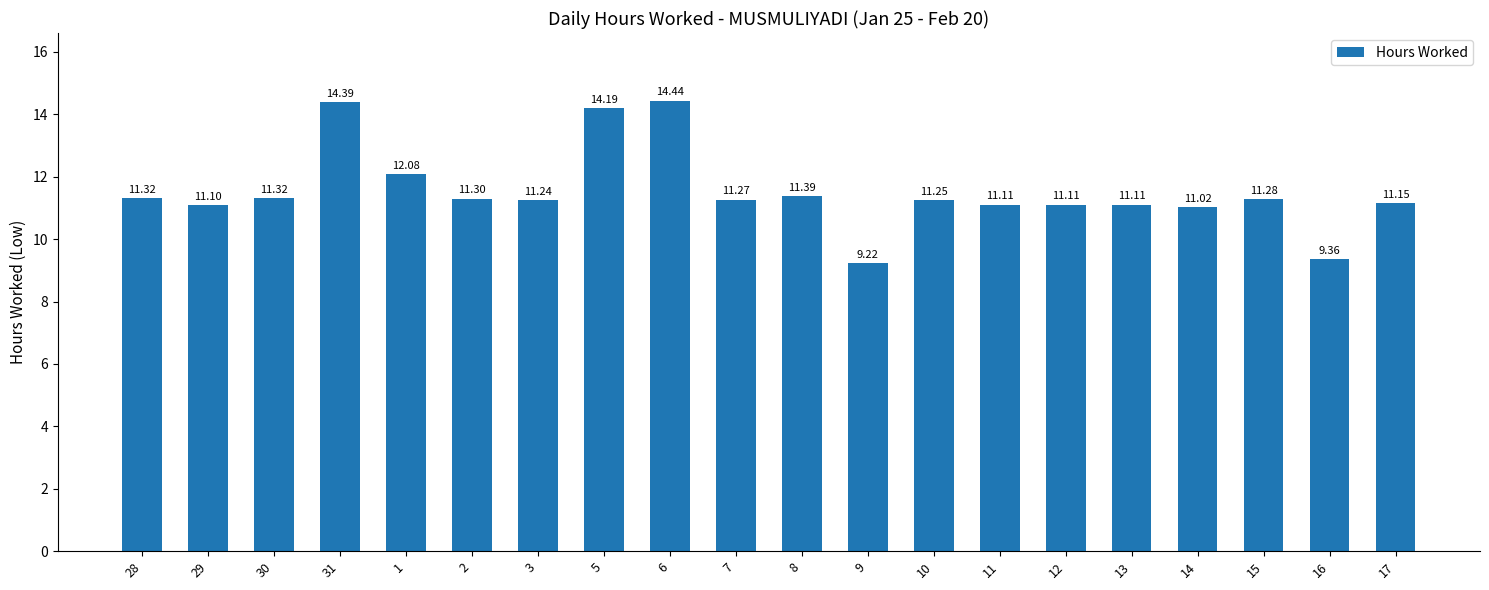

Is it true that the value at 11 is 11.1?

True